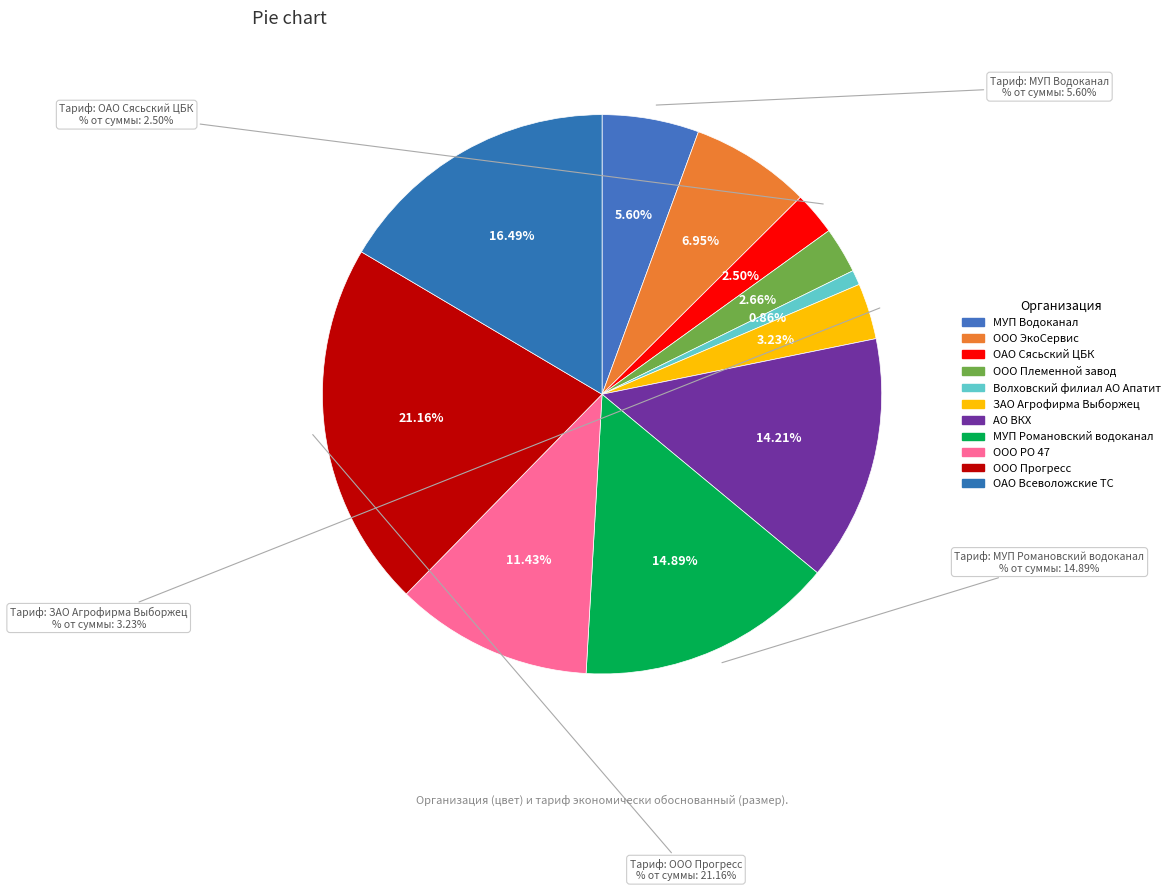

To the nearest percent, what percentage of the pie is МУП Романовский водоканал?

15%